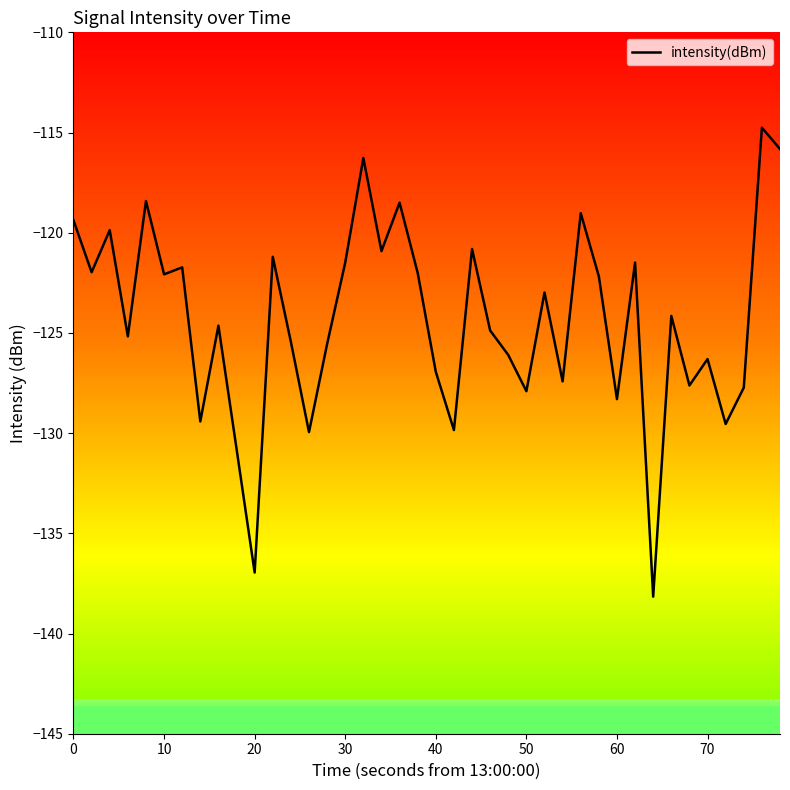

How many data points does each series have?

40